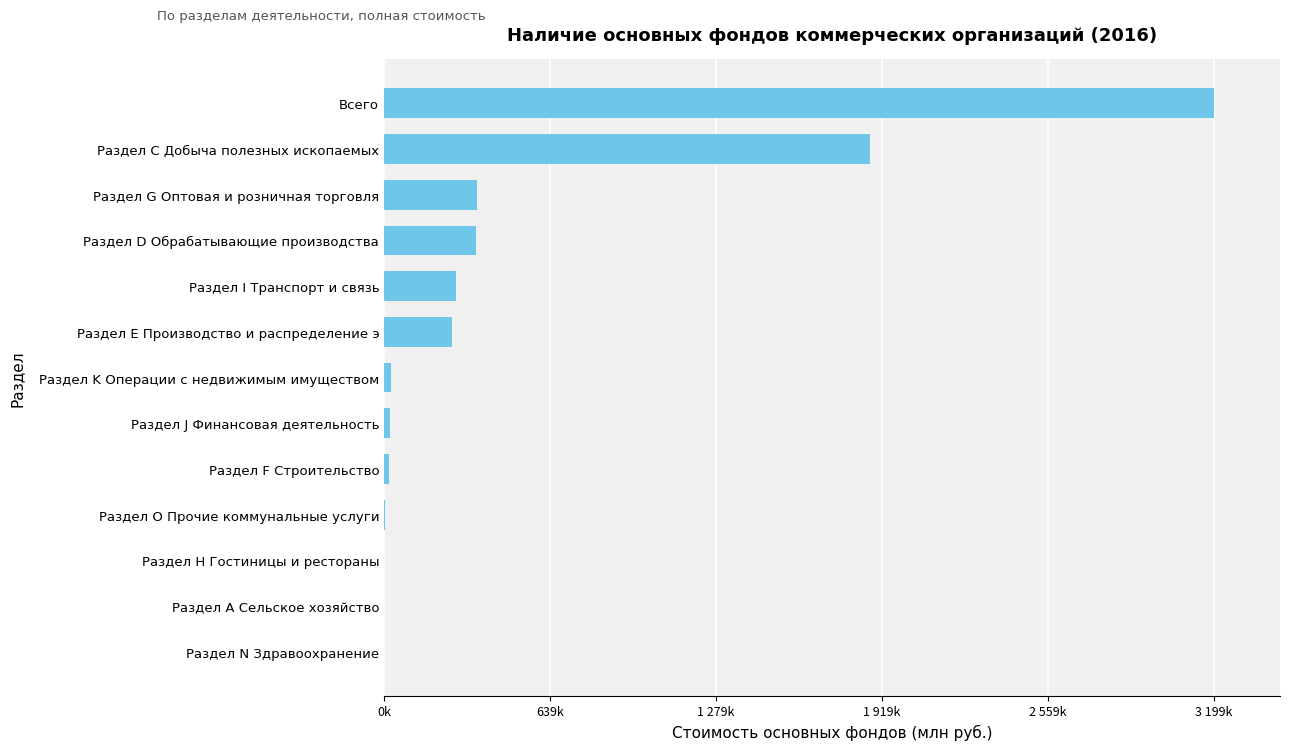

What is the sum of all values?

6398539